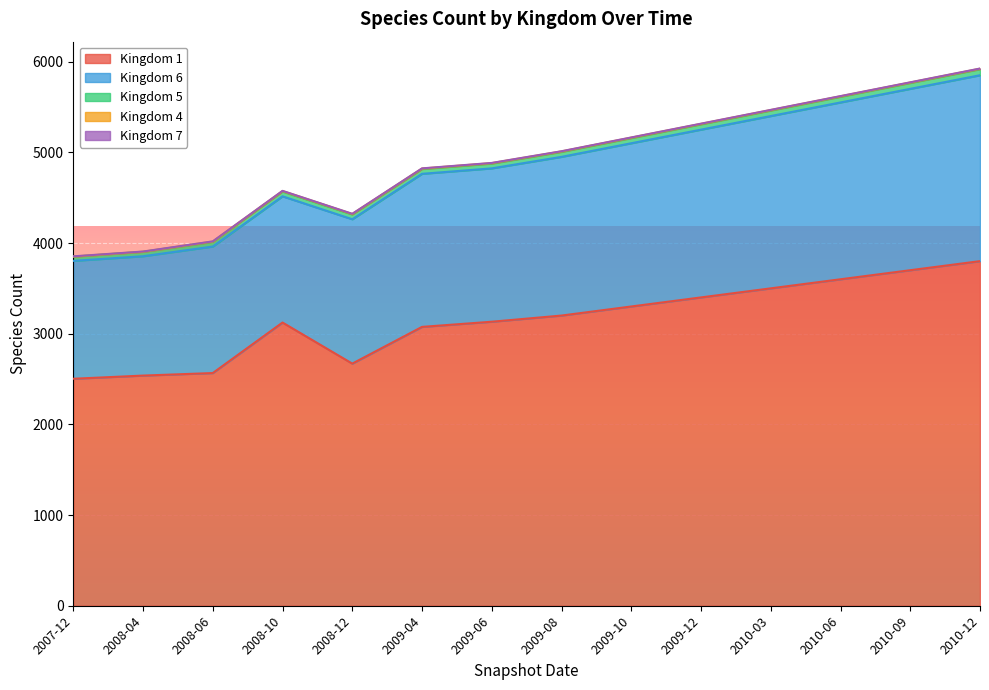

Reading right to left, extract all data points from this chart.

Kingdom 1: 2010-12=3800	2010-09=3700	2010-06=3600	2010-03=3500	2009-12=3400	2009-10=3300	2009-08=3200	2009-06=3132	2009-04=3075	2008-12=2670	2008-10=3123	2008-06=2566	2008-04=2538	2007-12=2503
Kingdom 6: 2010-12=2050	2010-09=2000	2010-06=1950	2010-03=1900	2009-12=1850	2009-10=1800	2009-08=1750	2009-06=1691	2009-04=1688	2008-12=1592	2008-10=1392	2008-06=1395	2008-04=1316	2007-12=1300
Kingdom 5: 2010-12=67	2010-09=65	2010-06=63	2010-03=61	2009-12=59	2009-10=57	2009-08=55	2009-06=53	2009-04=53	2008-12=53	2008-10=53	2008-06=50	2008-04=48	2007-12=46
Kingdom 4: 2010-12=5	2010-09=5	2010-06=5	2010-03=5	2009-12=5	2009-10=5	2009-08=5	2009-06=5	2009-04=5	2008-12=5	2008-10=5	2008-06=5	2008-04=2	2007-12=2
Kingdom 7: 2010-12=2	2010-09=2	2010-06=2	2010-03=2	2009-12=2	2009-10=2	2009-08=2	2009-06=2	2009-04=2	2008-12=2	2008-10=2	2008-06=2	2008-04=2	2007-12=2